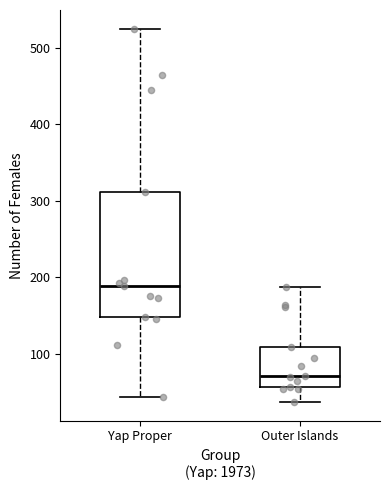

Comparing the boxes themselves (not the whiskers), which one is the tallest?

Yap Proper